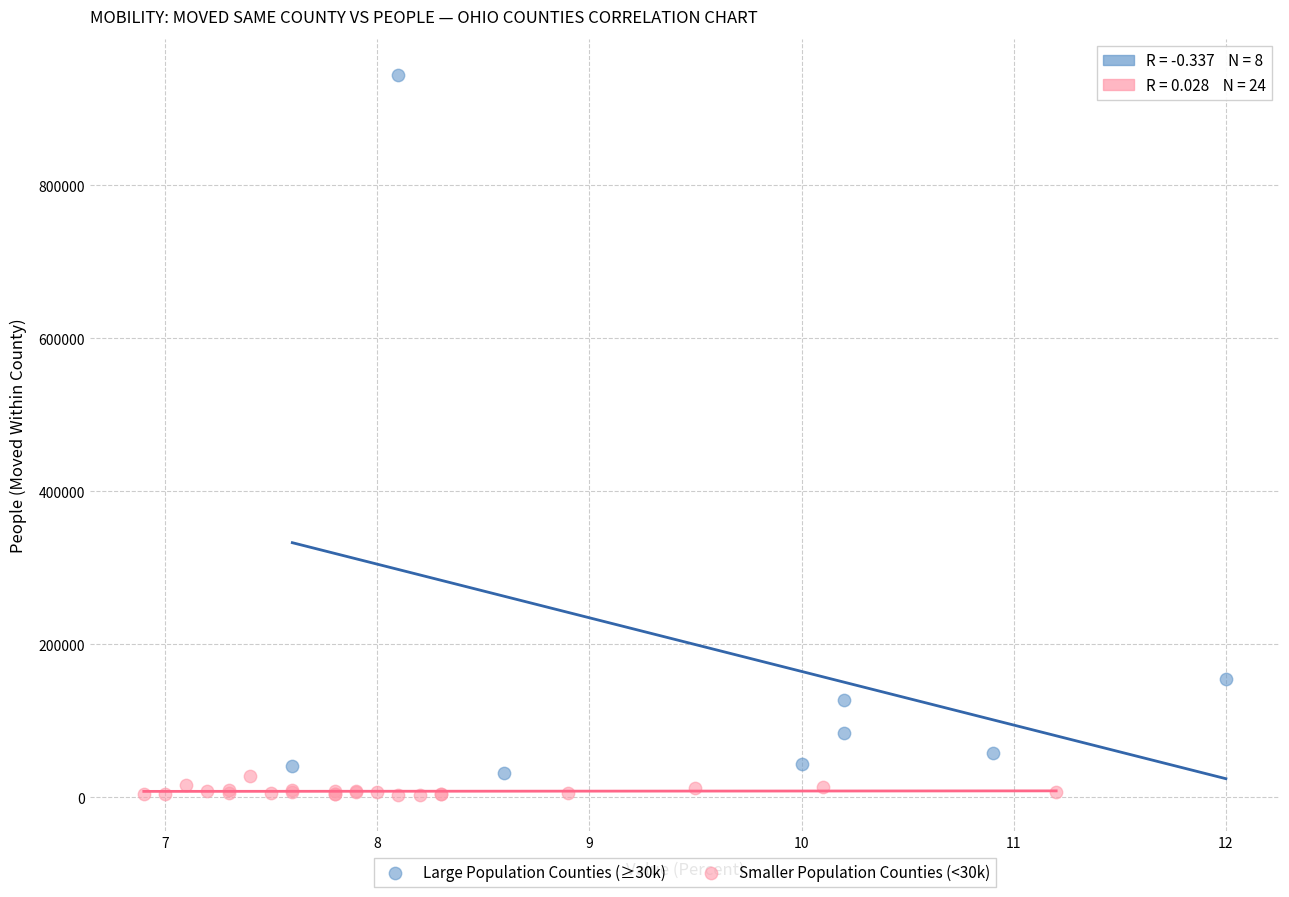

What are all the series names shown in the legend?

Large Population Counties (≥30k), Smaller Population Counties (<30k)